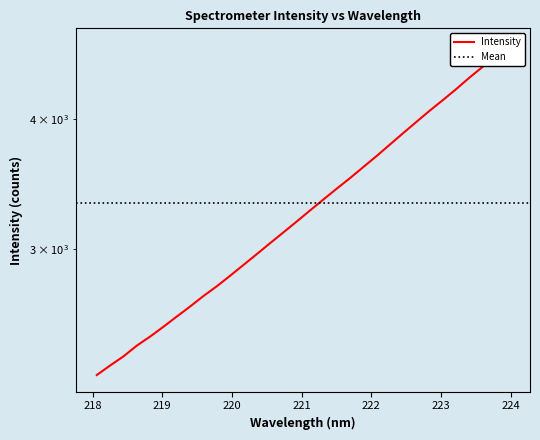

Reading left to right, list all the values displayed in this chart.

2272.4	2320.9	2368.0	2424.9	2474.1	2528.4	2586.0	2644.0	2706.0	2764.9	2829.8	2898.3	2968.3	3041.2	3114.5	3190.4	3269.3	3349.2	3430.4	3511.3	3598.6	3687.3	3782.1	3879.1	3977.1	4077.2	4174.6	4277.4	4387.8	4494.2	4601.5	4717.0